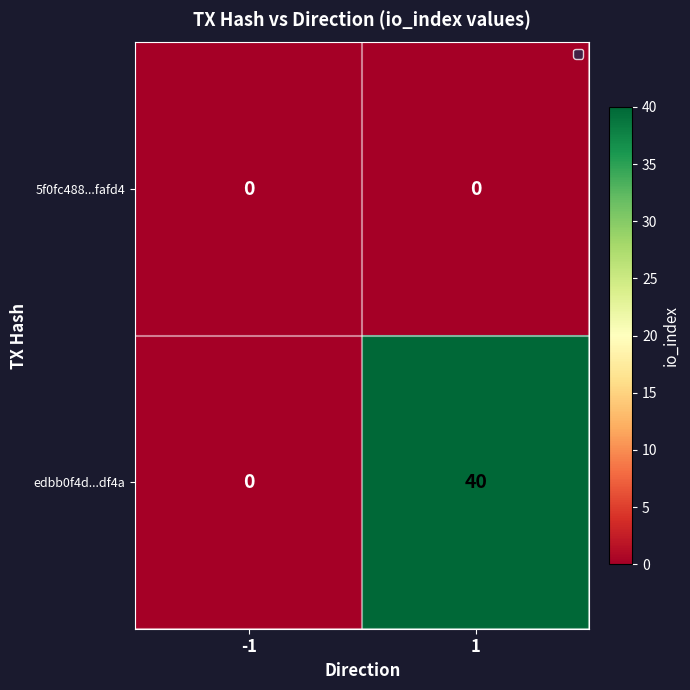

Is it true that 5f0fc488...fafd4 equals 0 at -1?

True